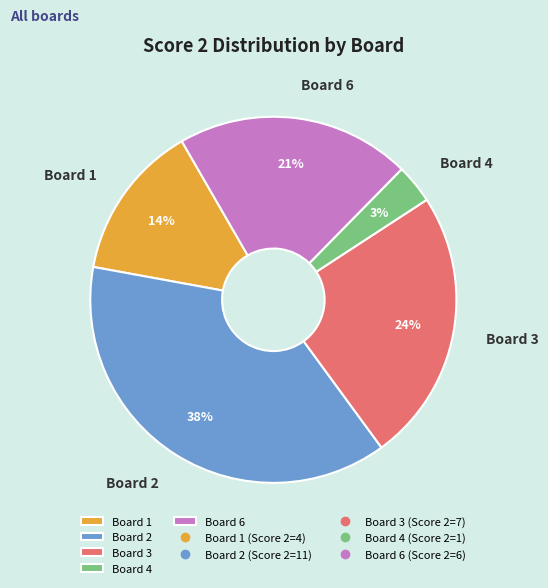

Count the number of slices in the pie.

5